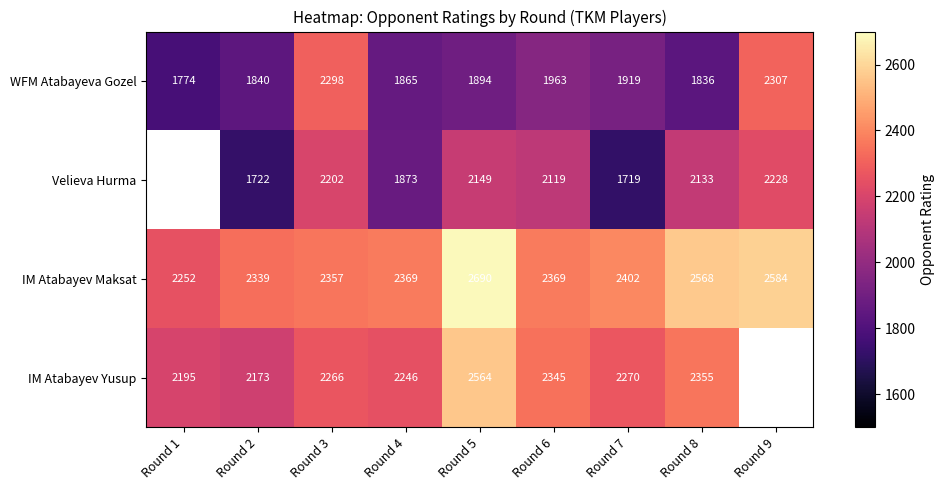

What is the maximum value for WFM Atabayeva Gozel?

2307